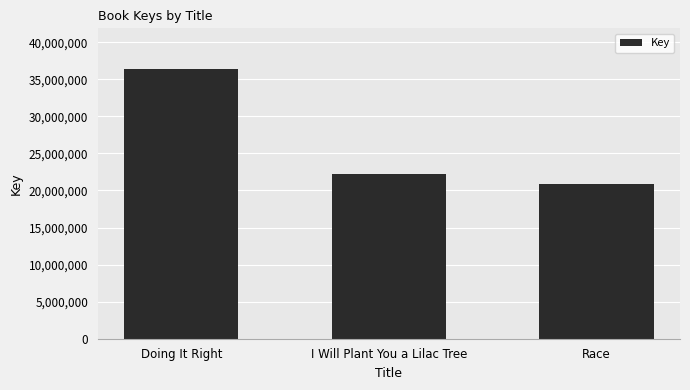

Rank the categories by value from highest to lowest.

Doing It Right, I Will Plant You a Lilac Tree, Race